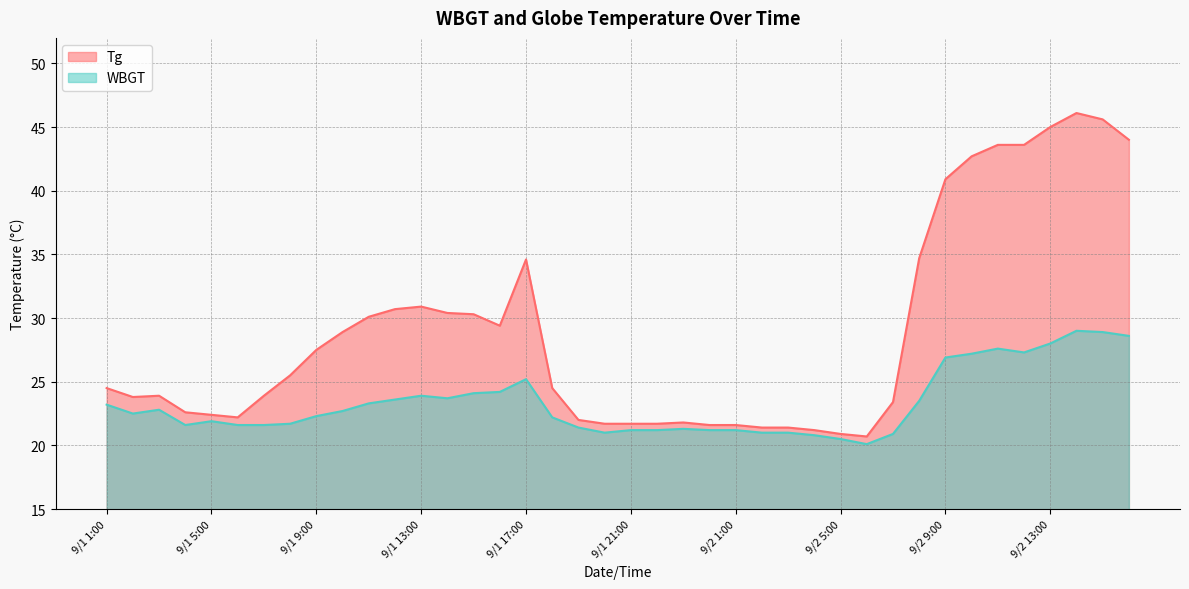

Where is WBGT nearest to the value 24?

9/1 13:00